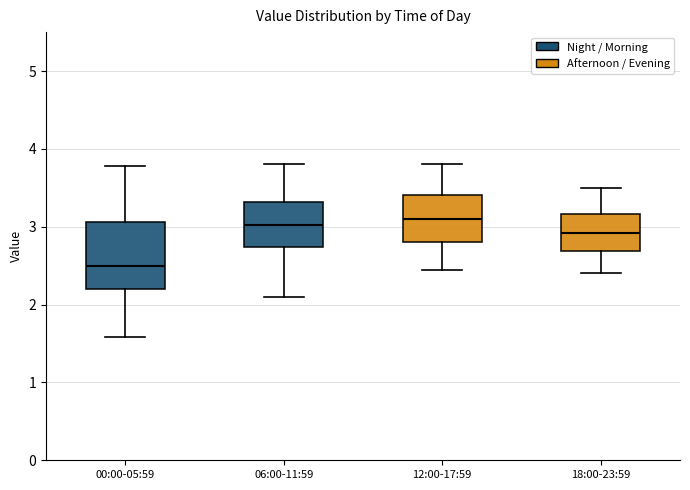

Which box has the lowest median line?

00:00-05:59